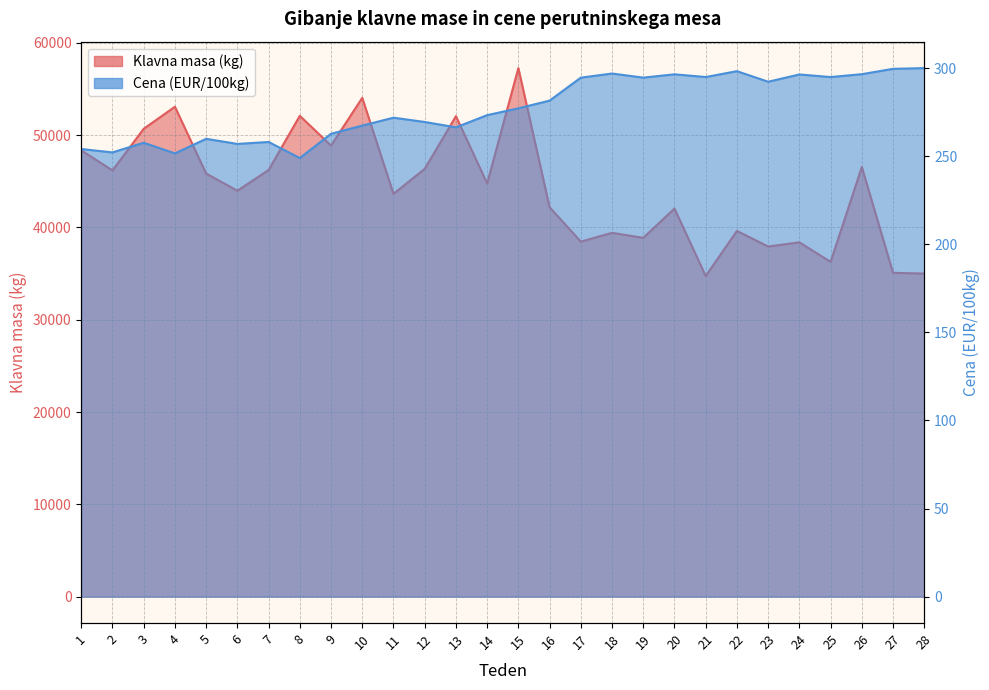

What is the sum of the Cena (EUR/100kg) values at 6 and 16?

538.5